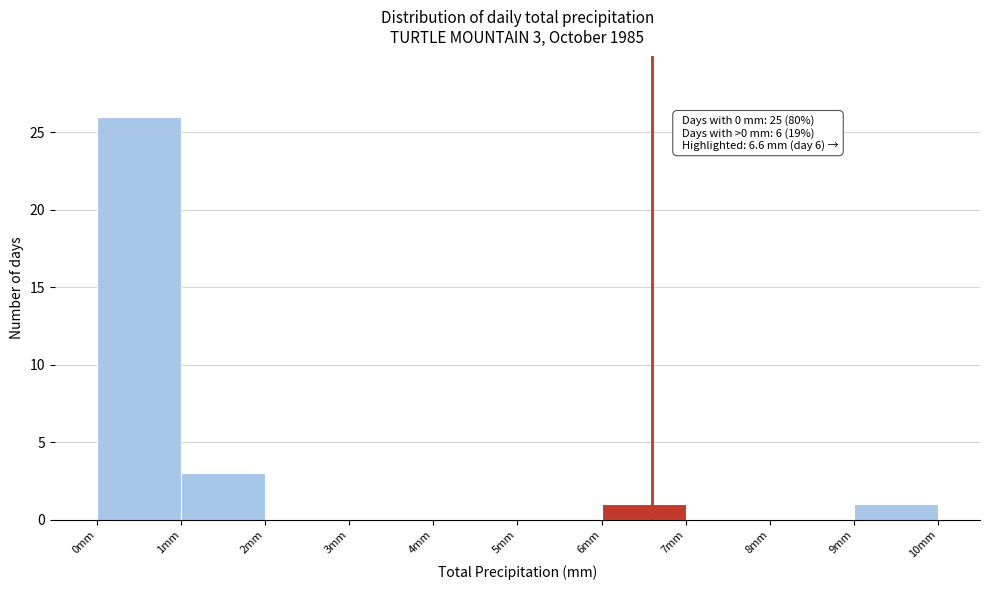

Over which range of the x-axis is the bar tallest?

0 to 1